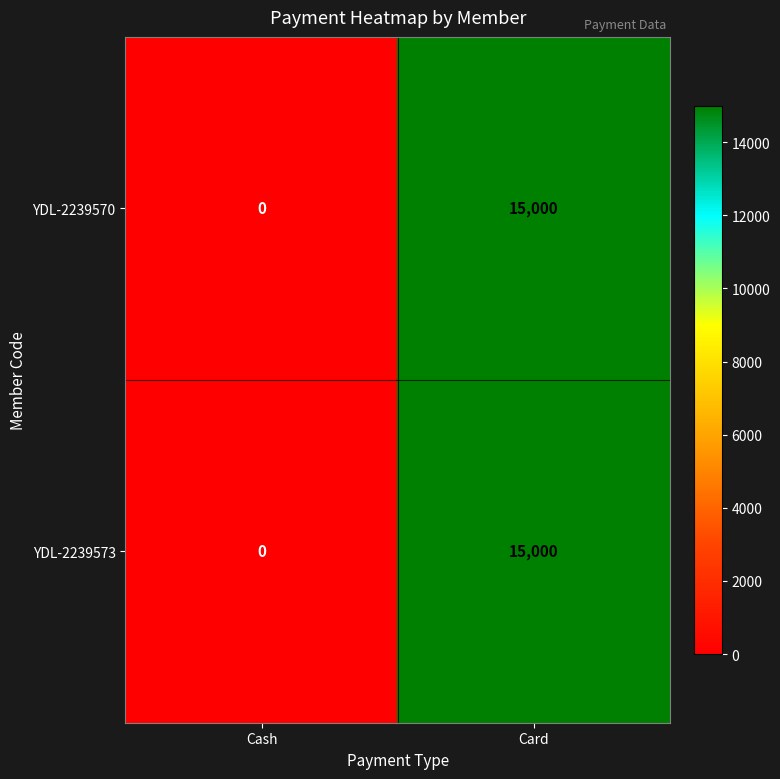

What is the greatest value displayed?

15000